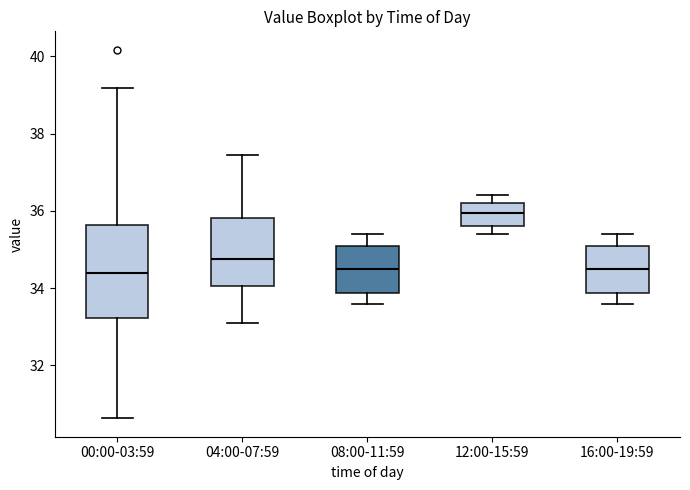

Reading left to right, transcribe this box plot: for each box, give where its median line is, the range the box spans, and where its two whiskers end, as read against the y-axis. The values are not printed on the chart, so give them approximately, as read against the axis.

00:00-03:59: median 34.4, box 33.2 to 35.6, whiskers 30.6 to 39.2
04:00-07:59: median 34.8, box 34.0 to 35.8, whiskers 33.2 to 37.4
08:00-11:59: median 34.6, box 33.8 to 35.2, whiskers 33.6 to 35.4
12:00-15:59: median 36.0, box 35.6 to 36.2, whiskers 35.4 to 36.4
16:00-19:59: median 34.6, box 33.8 to 35.2, whiskers 33.6 to 35.4